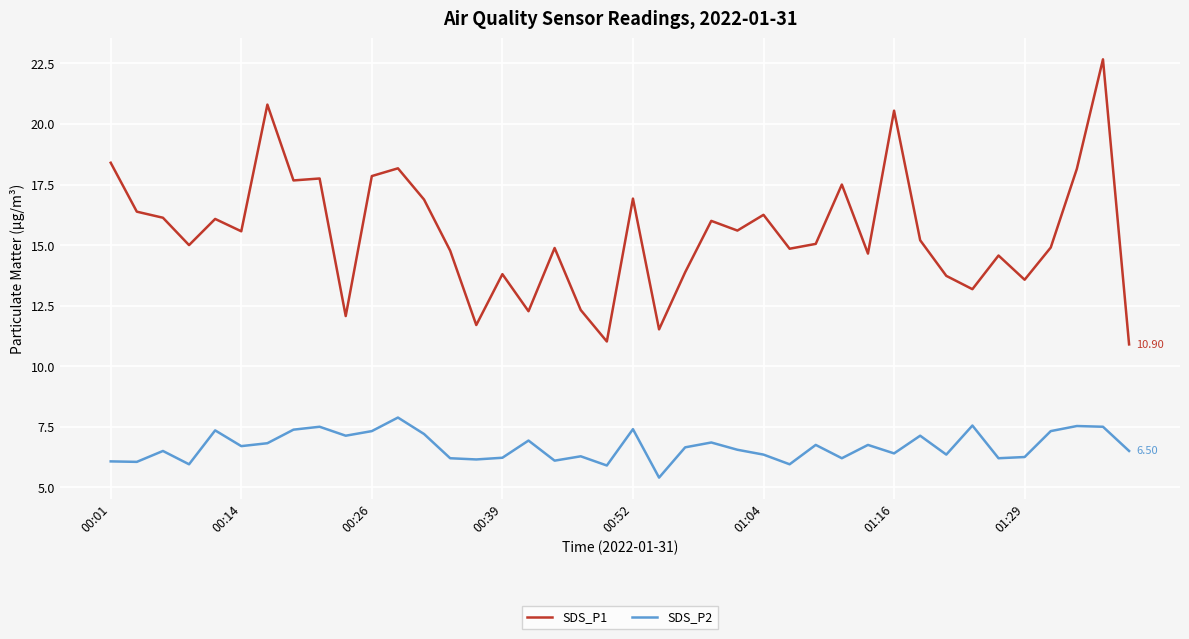

Rank the series by their average value, from highest to lowest.

SDS_P1, SDS_P2